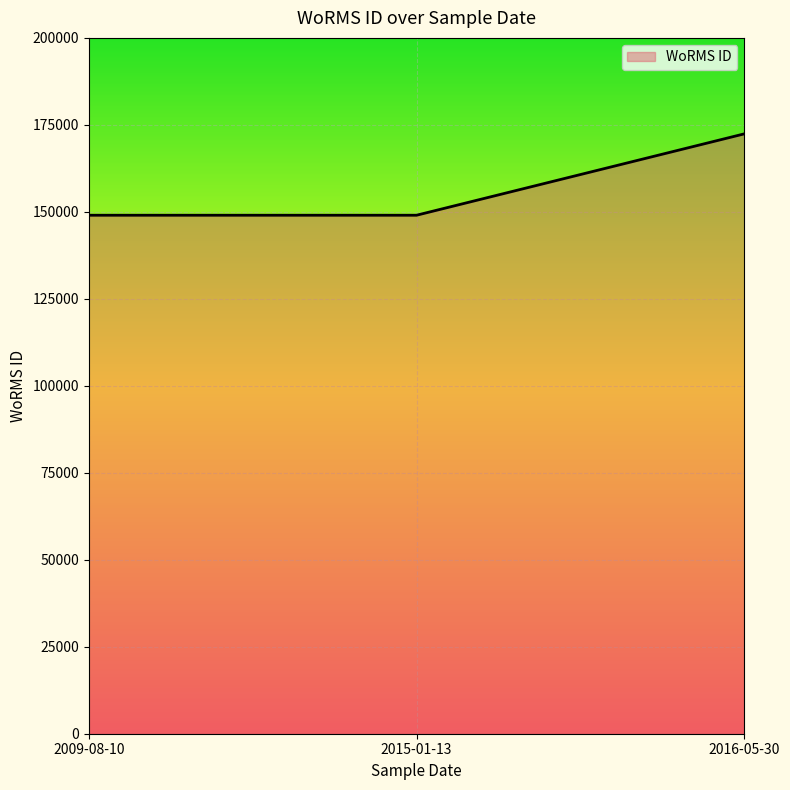

What is the sum of the values at 2016-05-30 and 2015-01-13?

321447